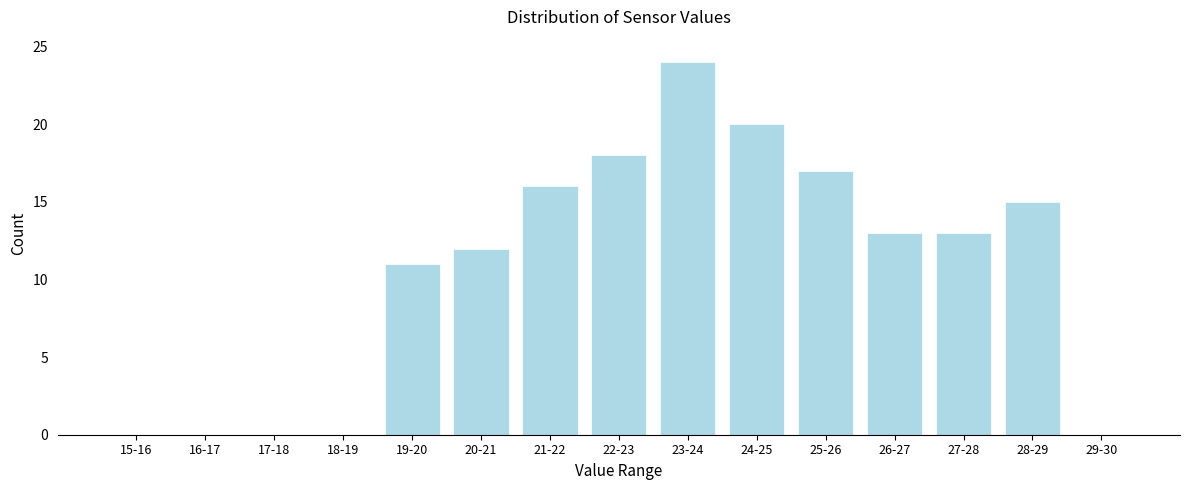

Reading right to left, list all the values displayed in this chart.

29-30=0	28-29=15	27-28=13	26-27=13	25-26=17	24-25=20	23-24=24	22-23=18	21-22=16	20-21=12	19-20=11	18-19=0	17-18=0	16-17=0	15-16=0